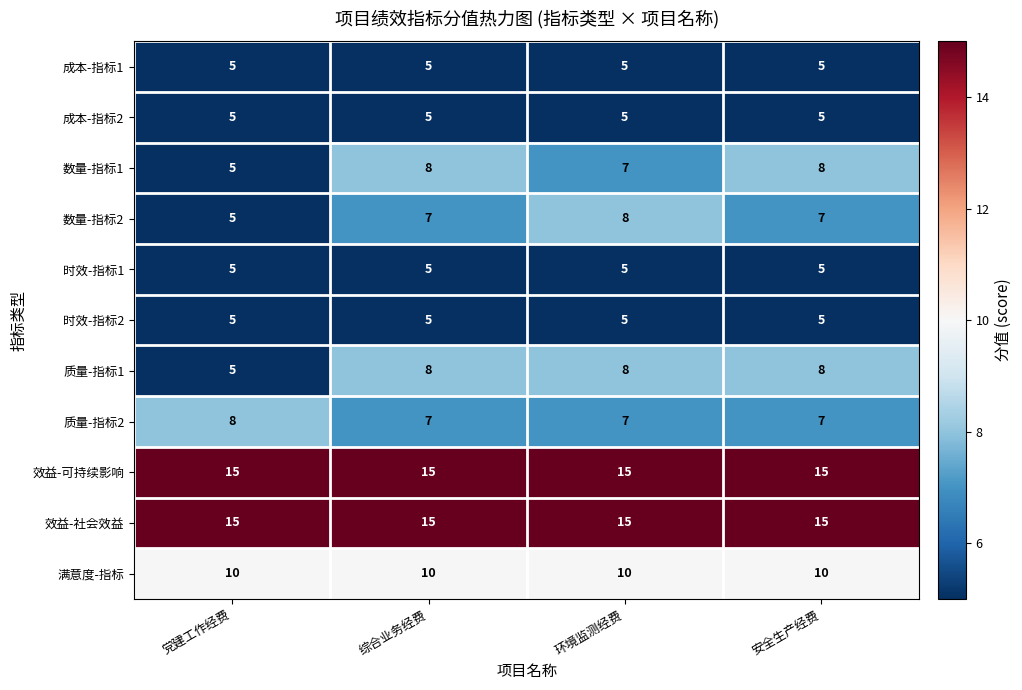

At how many categories does at least one series exceed 12?

4